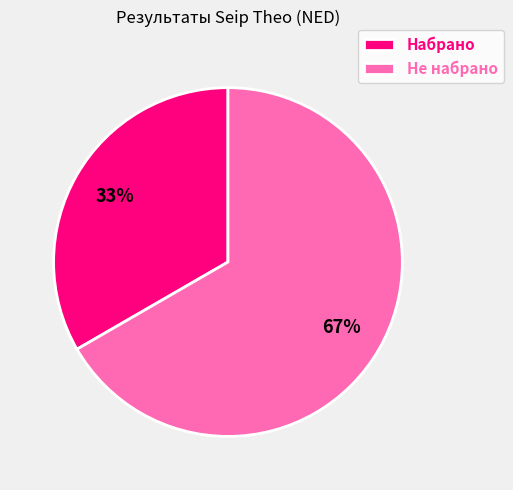

Count the number of slices in the pie.

2